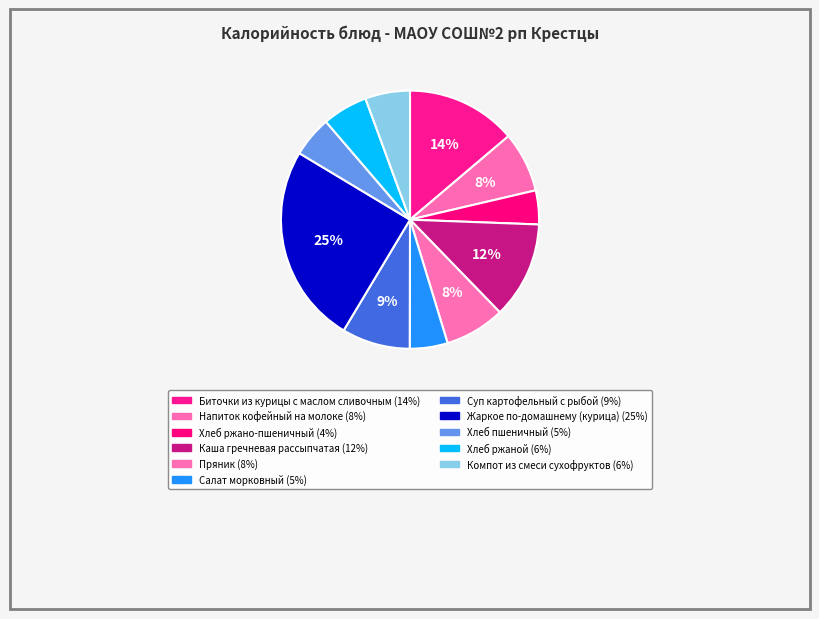

To the nearest percent, what is the combined percentage of Салат морковный and Хлеб ржано-пшеничный?

9%